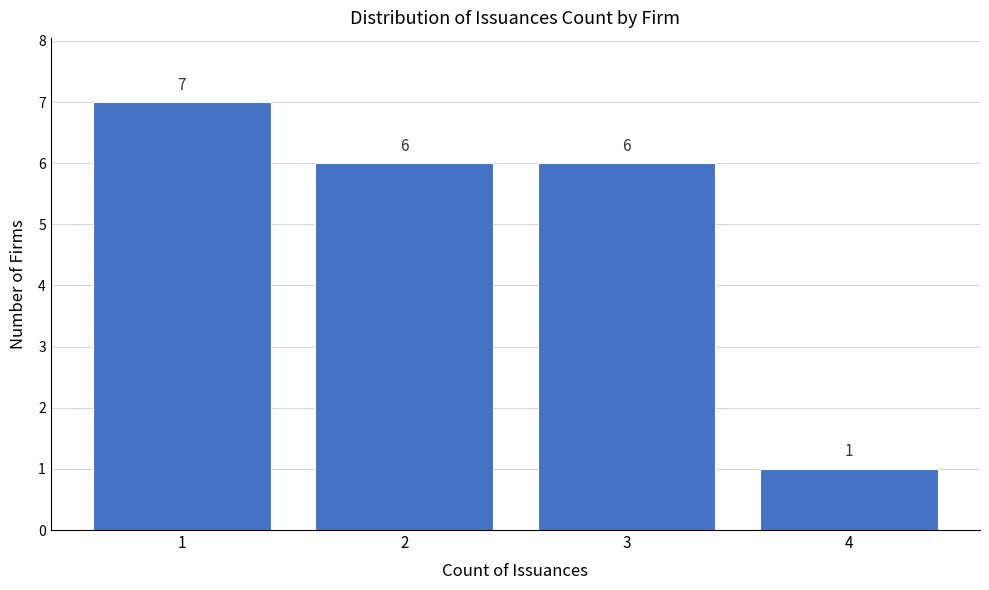

Reading left to right, transcribe this chart: for each bar, give the range it covers on the x-axis and its height.

0.5 to 1.5: 7
1.5 to 2.5: 6
2.5 to 3.5: 6
3.5 to 4.5: 1